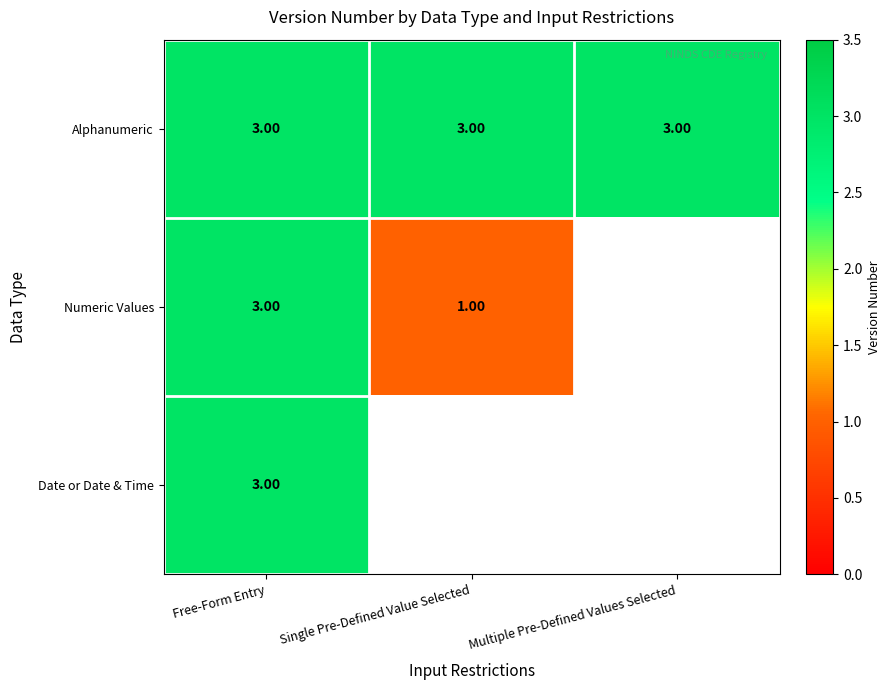

Count the number of categories in the chart.

3